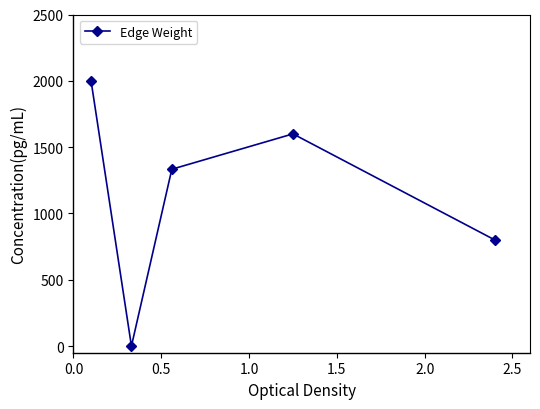

What is the maximum value shown in the chart?

2000.0